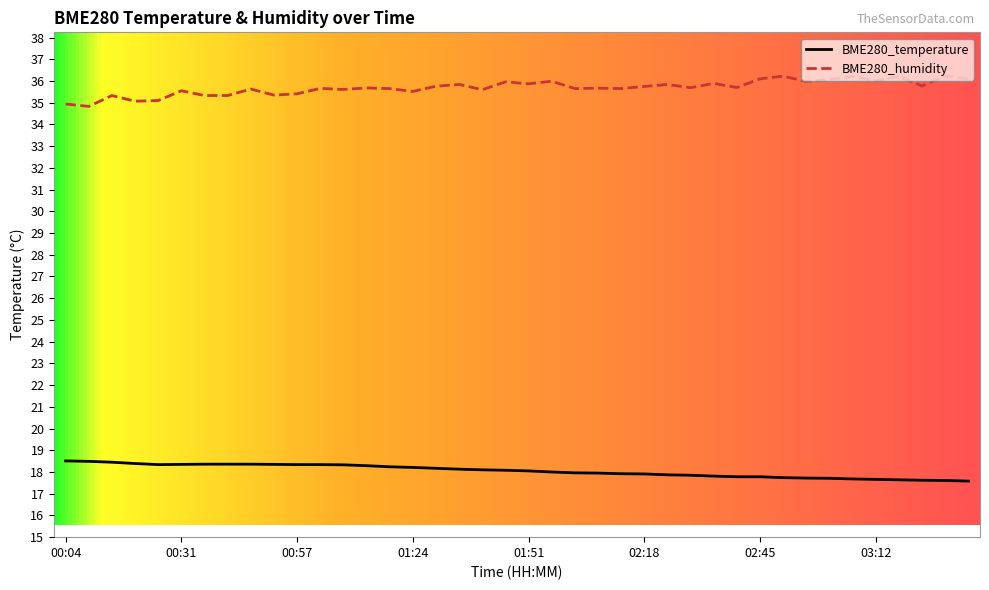

Rank the series by their maximum value, from lowest to highest.

BME280_temperature, BME280_humidity